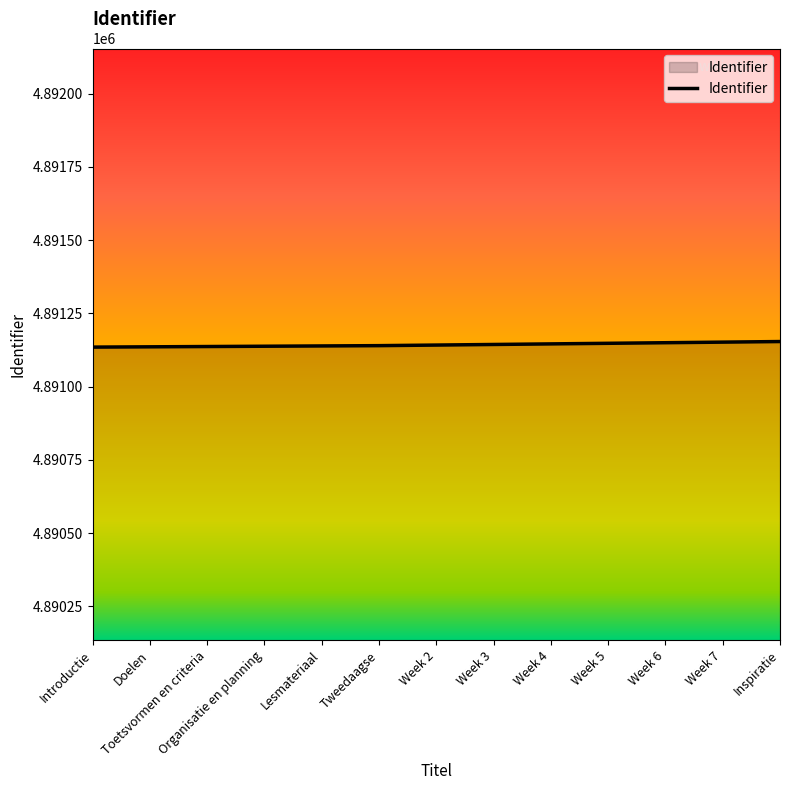

What is the smallest value displayed?

4891135